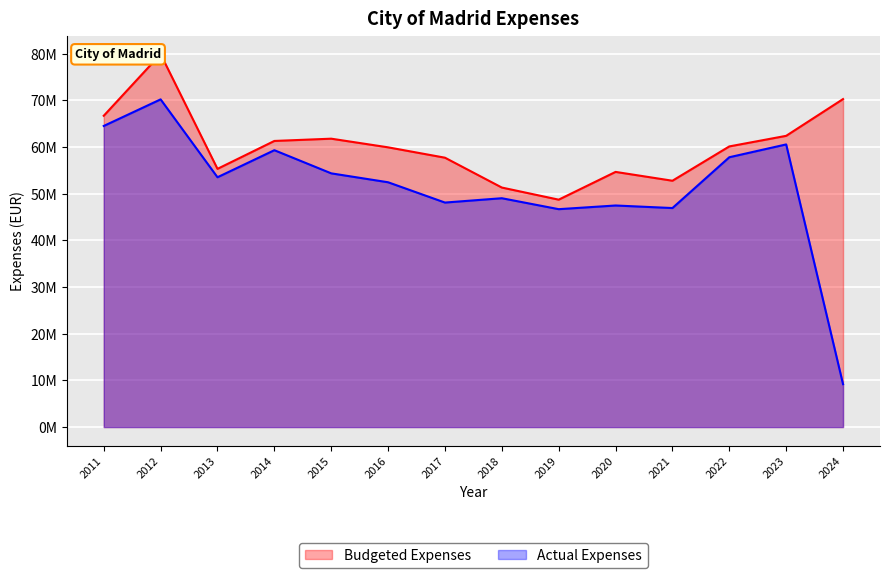

Which series has the widest spread of values?

Actual Expenses